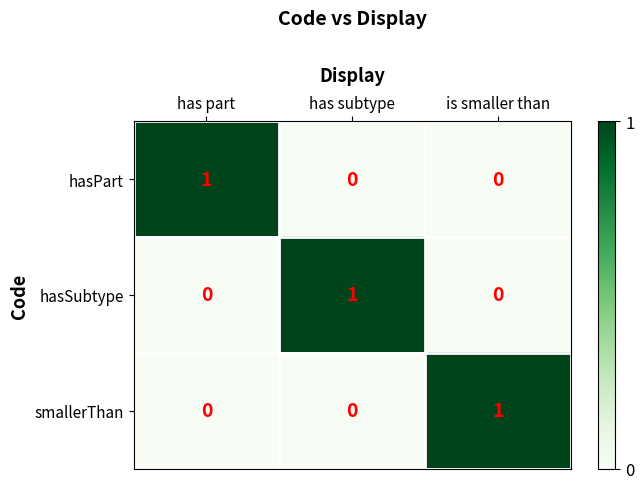

Is it true that hasSubtype equals 0 at has part?

True